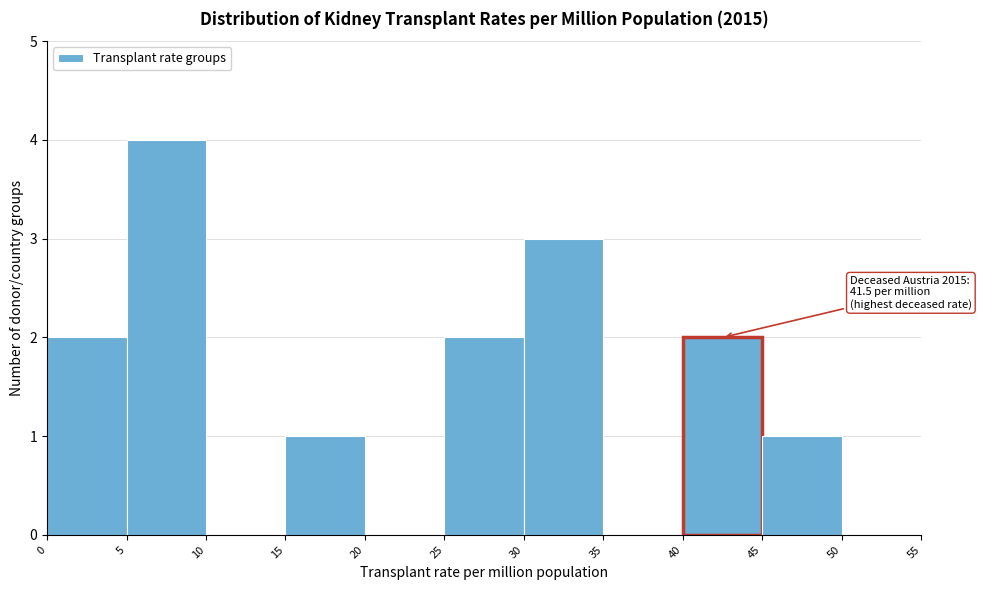

Which range on the x-axis has the tallest bar?

5 to 10